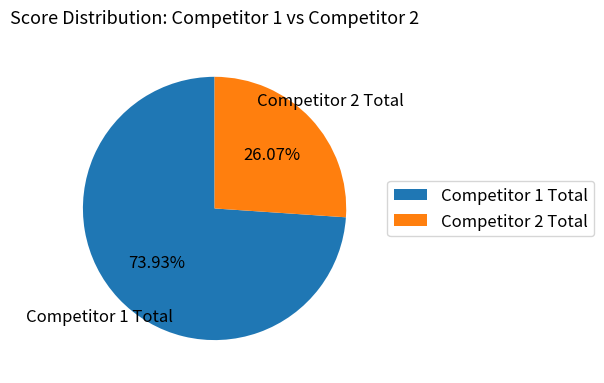

Rank the categories by value from highest to lowest.

Competitor 1 Total, Competitor 2 Total